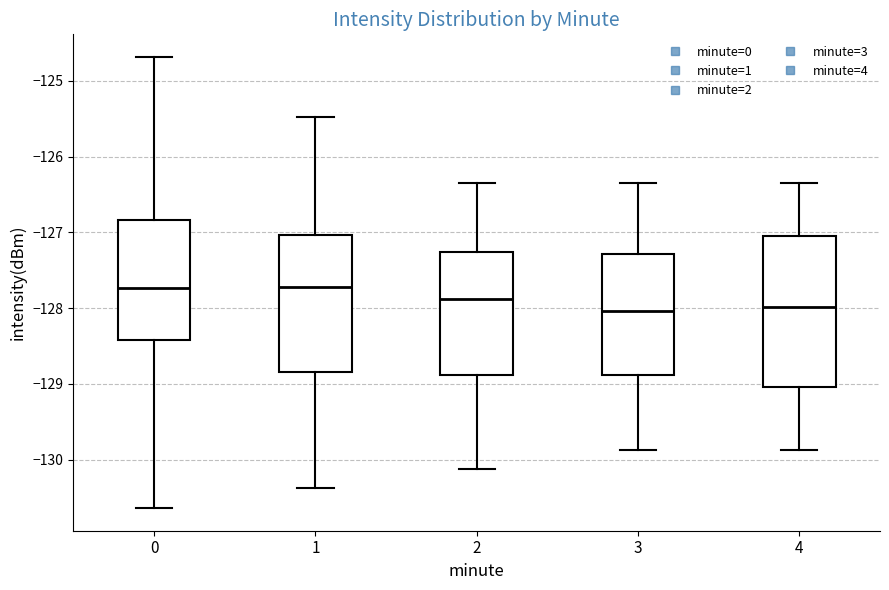

Reading left to right, read every box against the y-axis: the position of its median line, the range the box covers, and the ends of its whiskers. The values are not printed on the chart, so give them approximately, as read against the axis.

0: median -127.7, box -128.4 to -126.8, whiskers -130.6 to -124.7
1: median -127.7, box -128.8 to -127.0, whiskers -130.4 to -125.5
2: median -127.9, box -128.9 to -127.3, whiskers -130.1 to -126.3
3: median -128.0, box -128.9 to -127.3, whiskers -129.9 to -126.3
4: median -128.0, box -129.0 to -127.0, whiskers -129.9 to -126.3